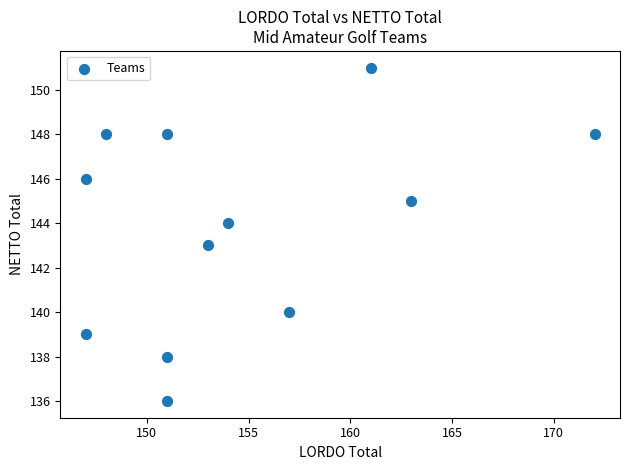

What is the average X value?

155